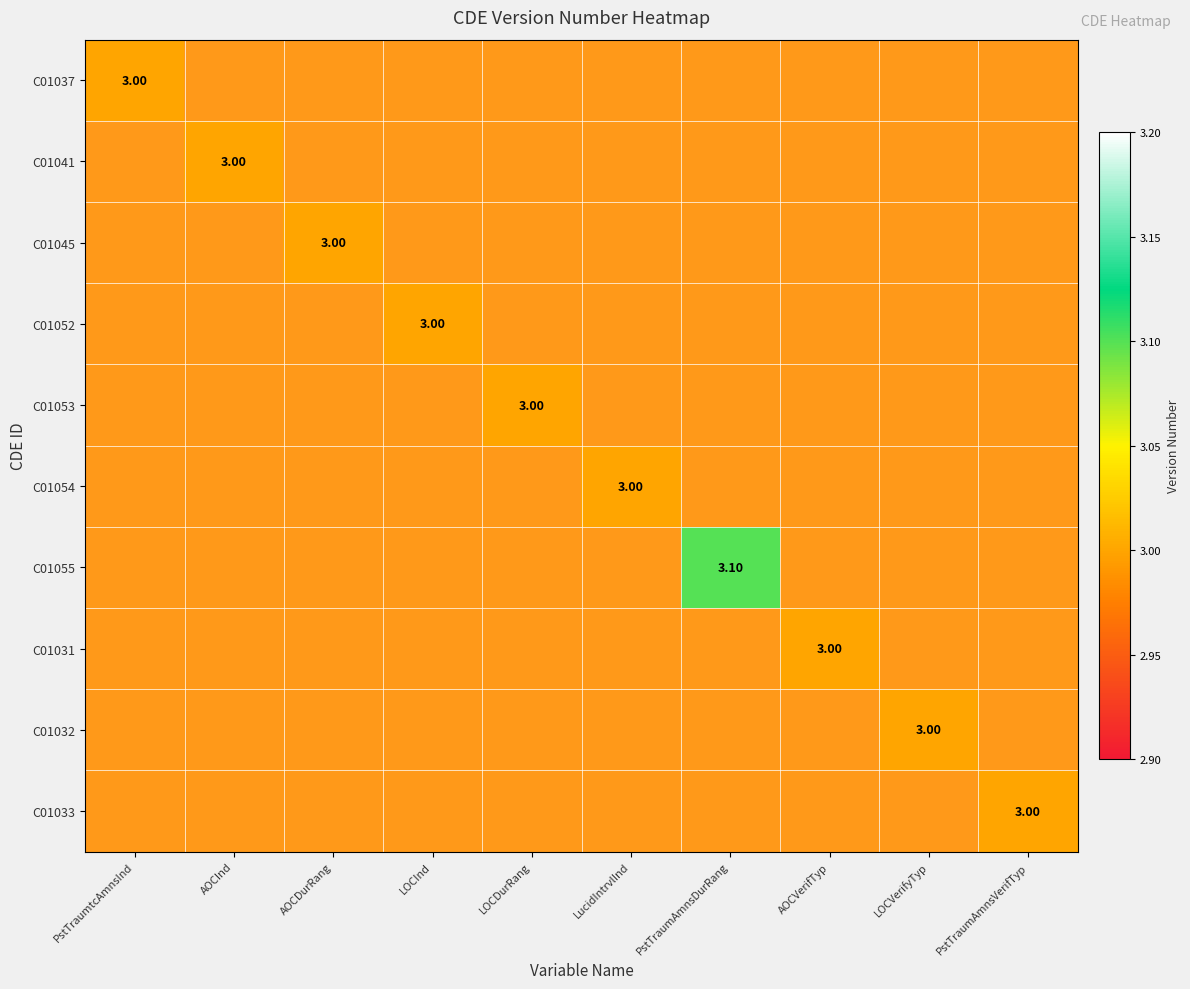

How many data points does each series have?

10